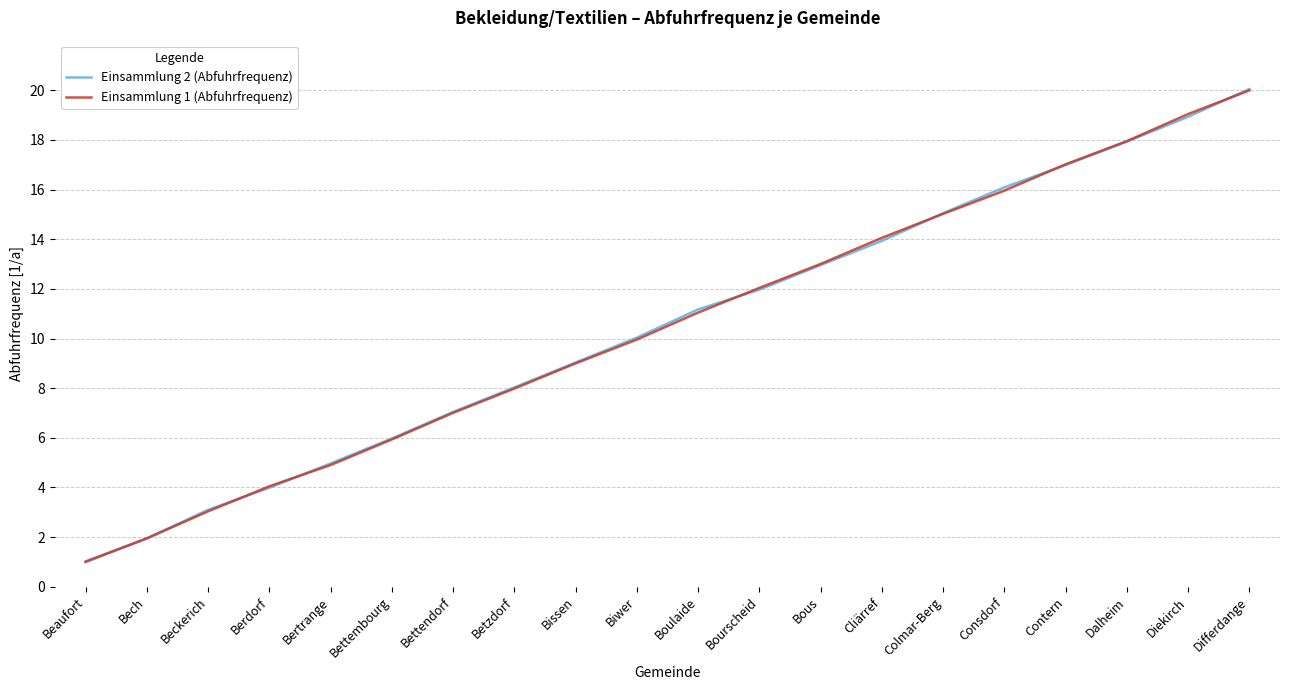

Reading right to left, what are all the values shown in this chart?

Einsammlung 2 (Abfuhrfrequenz): Differdange=20.1	Diekirch=18.9	Dalheim=17.9	Contern=17.0	Consdorf=16.1	Colmar-Berg=15.0	Cliärref=13.9	Bous=13.0	Bourscheid=12.0	Boulaide=11.2	Biwer=10.0	Bissen=9.0	Betzdorf=8.0	Bettendorf=7.0	Bettembourg=6.0	Bertrange=5.0	Berdorf=4.0	Beckerich=3.1	Bech=1.9	Beaufort=1.0
Einsammlung 1 (Abfuhrfrequenz): Differdange=20.0	Diekirch=19.0	Dalheim=18.0	Contern=17.0	Consdorf=16.0	Colmar-Berg=15.0	Cliärref=14.1	Bous=13.0	Bourscheid=12.0	Boulaide=11.0	Biwer=10.0	Bissen=9.0	Betzdorf=8.0	Bettendorf=7.0	Bettembourg=5.9	Bertrange=4.9	Berdorf=4.0	Beckerich=3.0	Bech=1.9	Beaufort=1.0